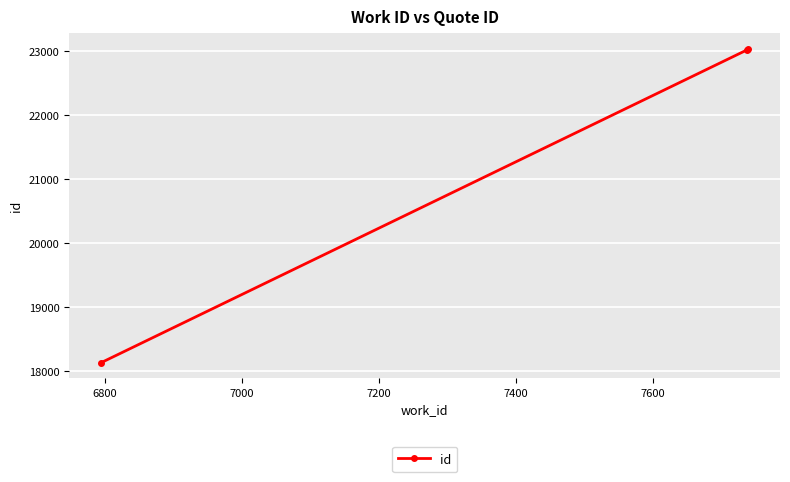

What is the average value?

21395